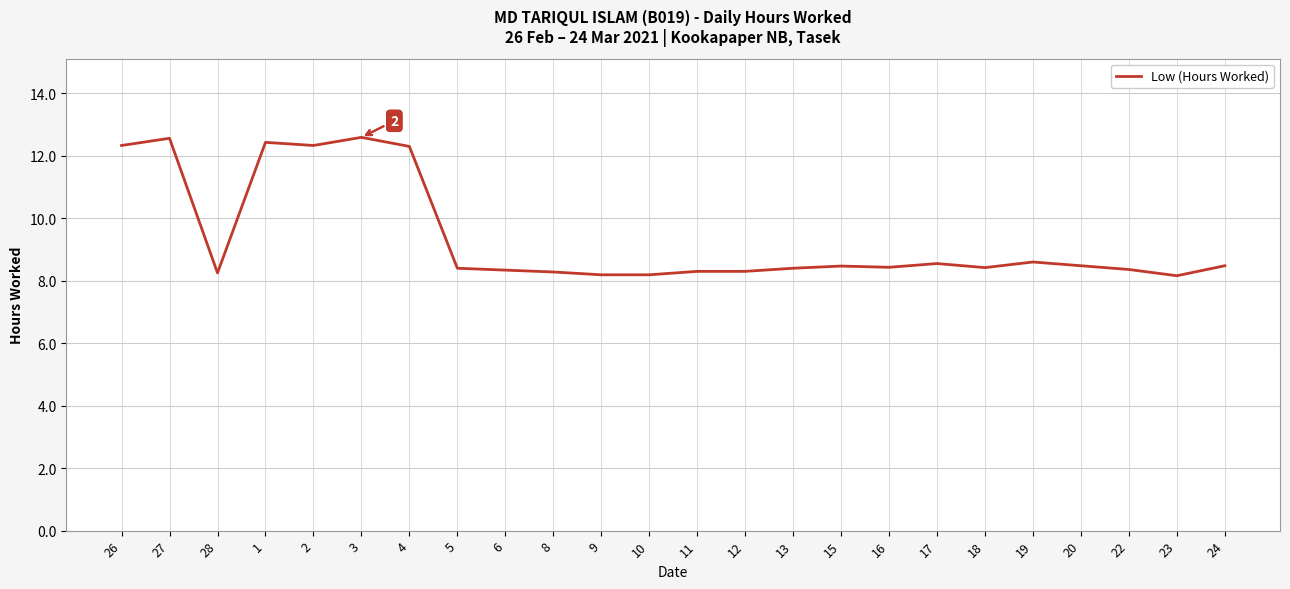

What position from the left is 2?

5